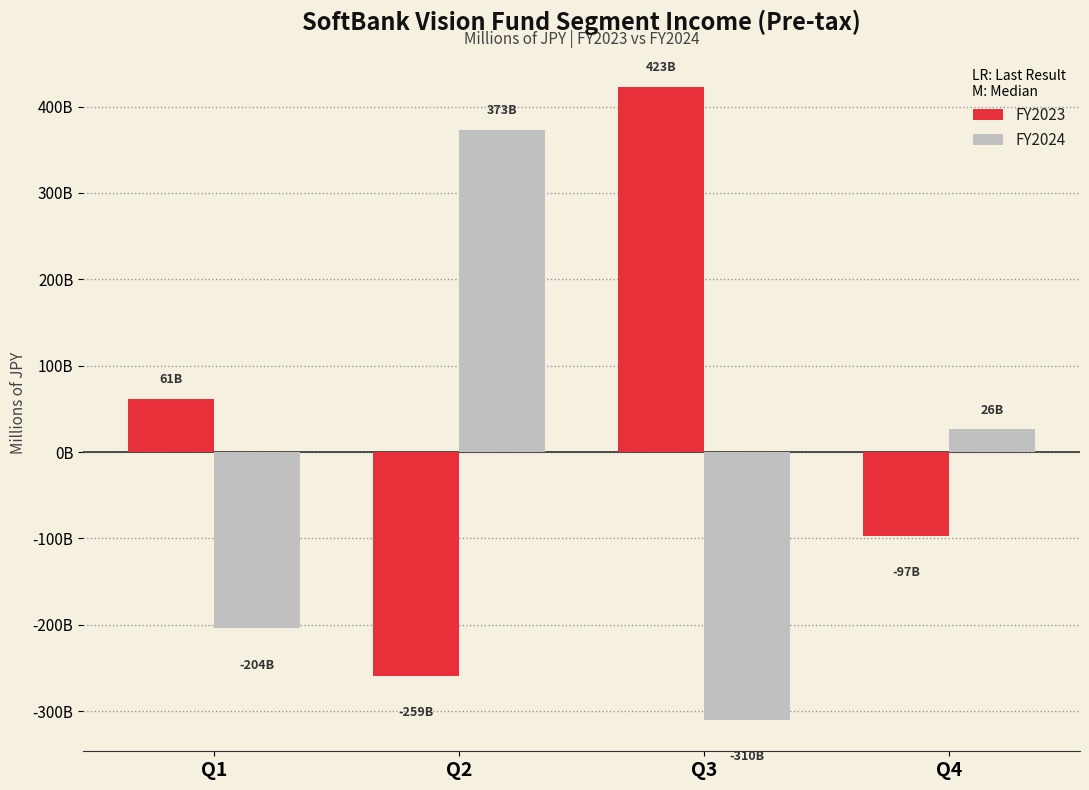

At which label does FY2023 first exceed 61041?

Q3